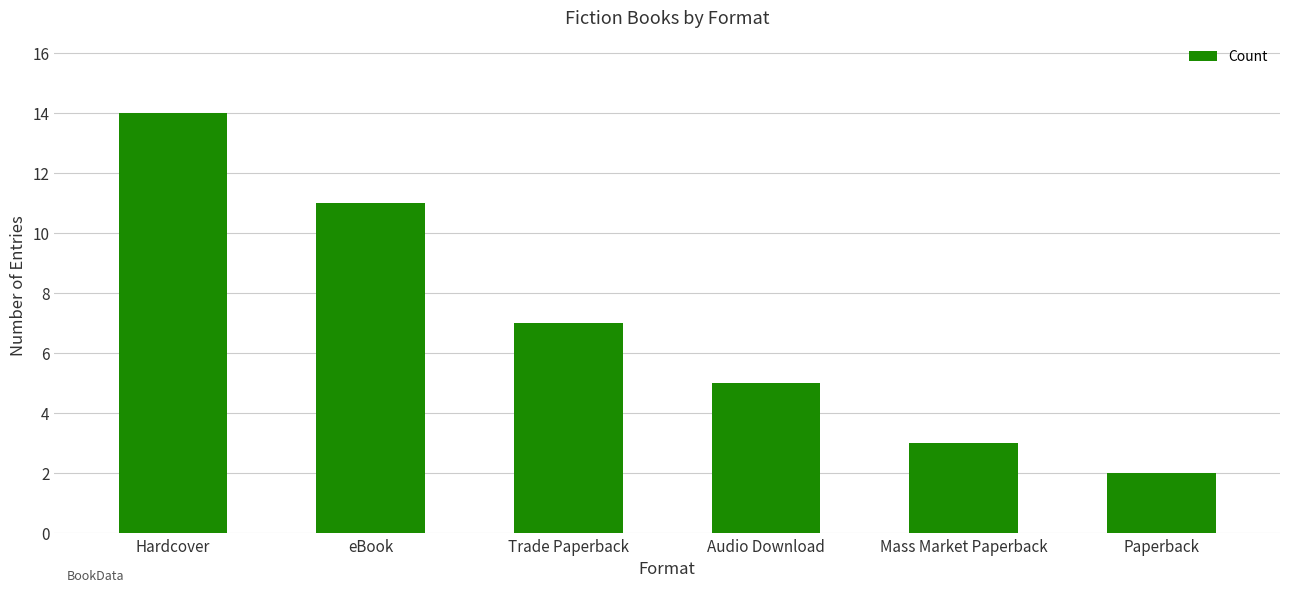

At which label does the data first exceed 7?

Hardcover